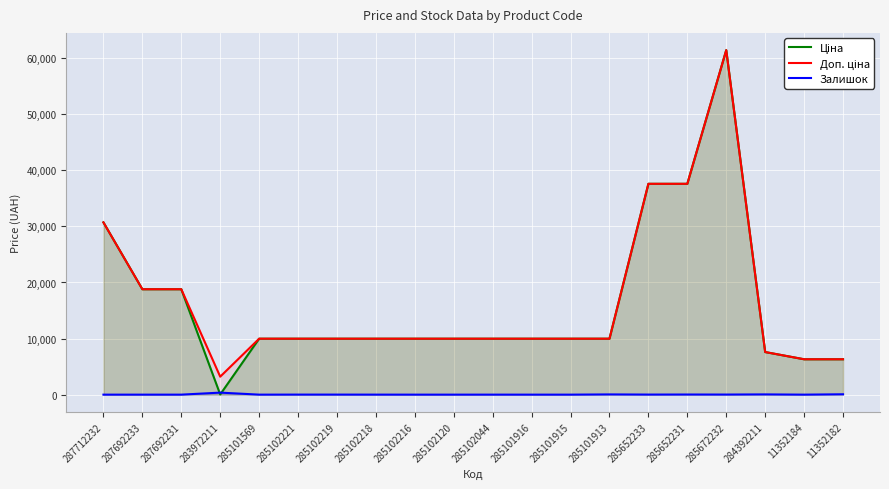

What is the sum of the Доп. ціна values at 285101915 and 283972211?

13180.0